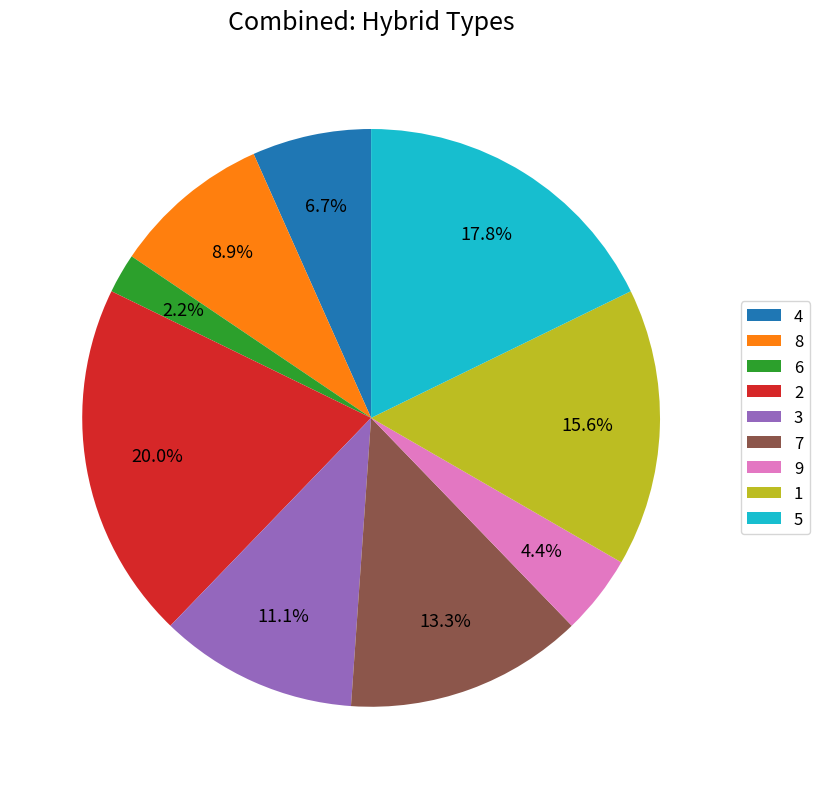

Rank the categories by value from lowest to highest.

6, 9, 4, 8, 3, 7, 1, 5, 2